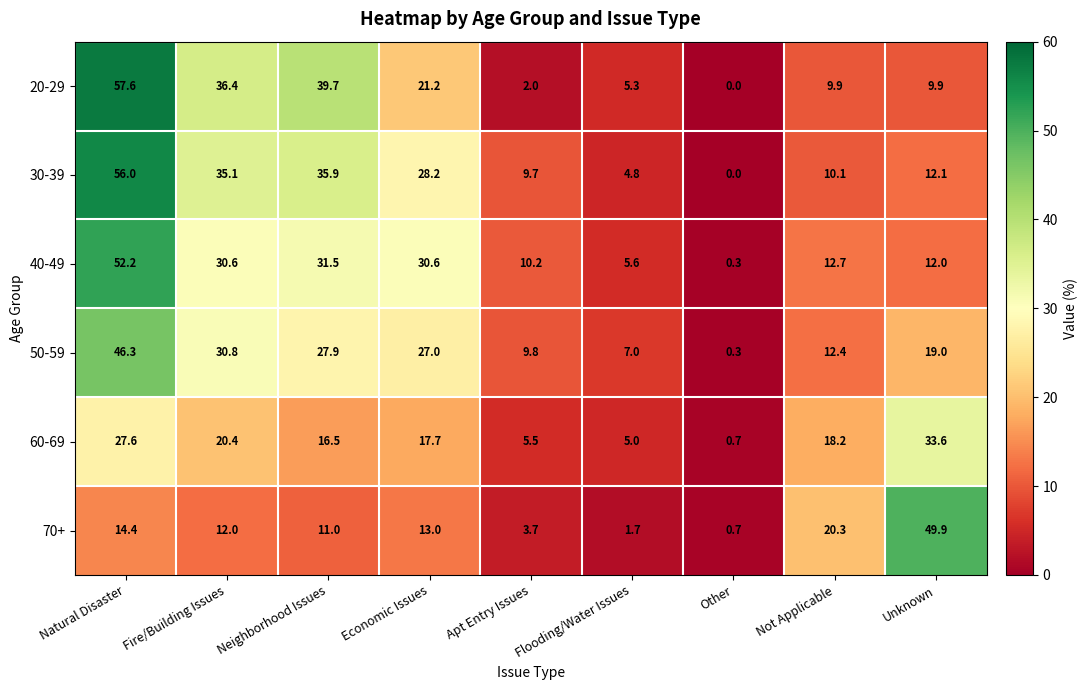

Is it true that 30-39 equals 56.0 at Natural Disaster?

True